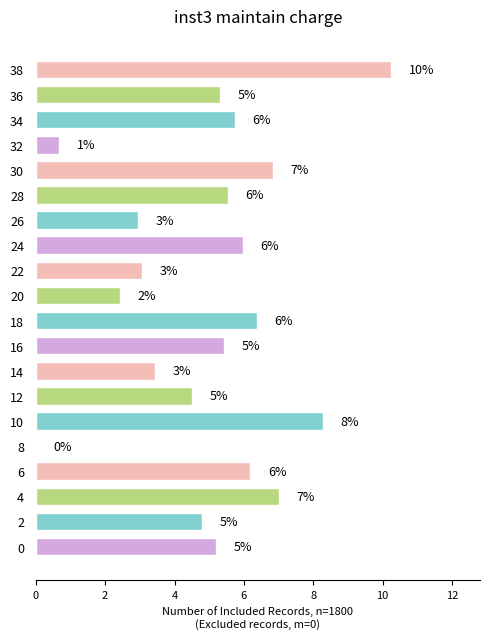

Are the bars horizontal?

Yes